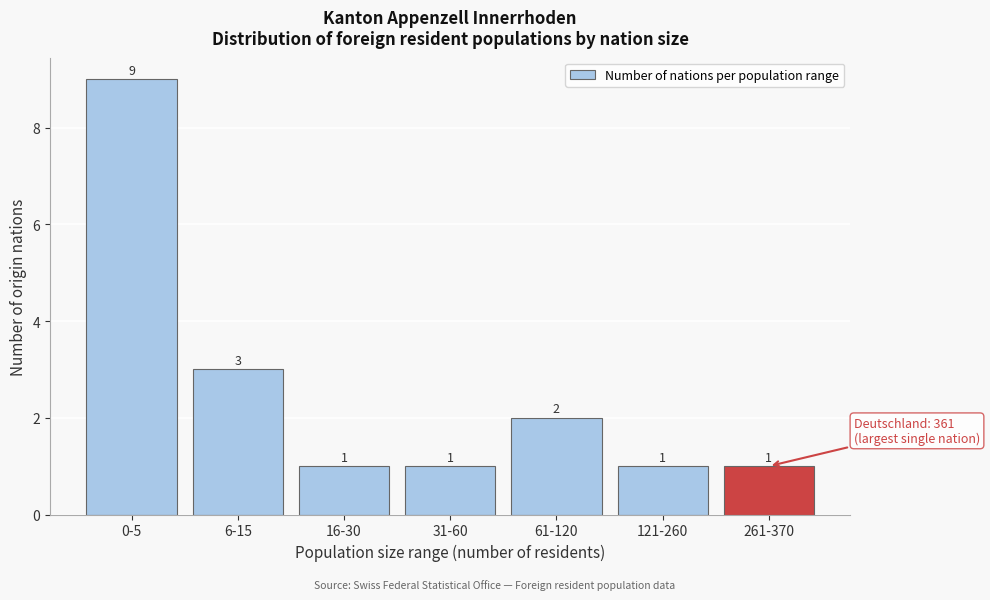

Reading right to left, transcribe all the data shown in this chart.

1	1	2	1	1	3	9